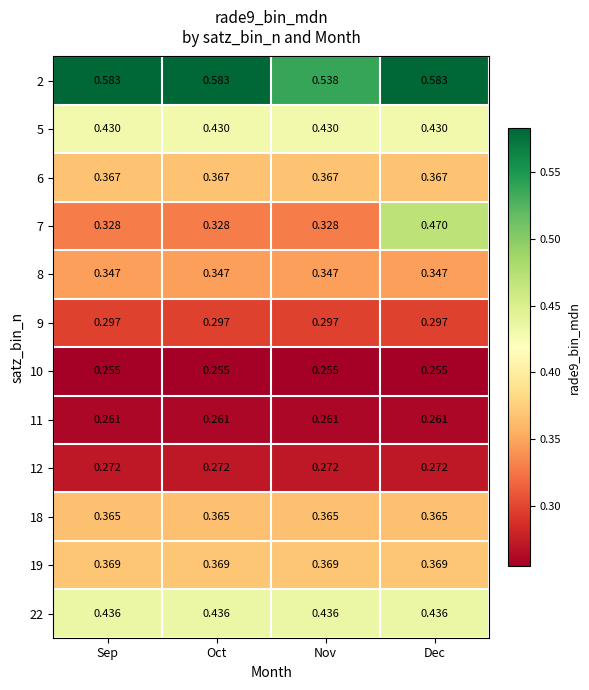

At which category is the sum across all series the highest?

Dec